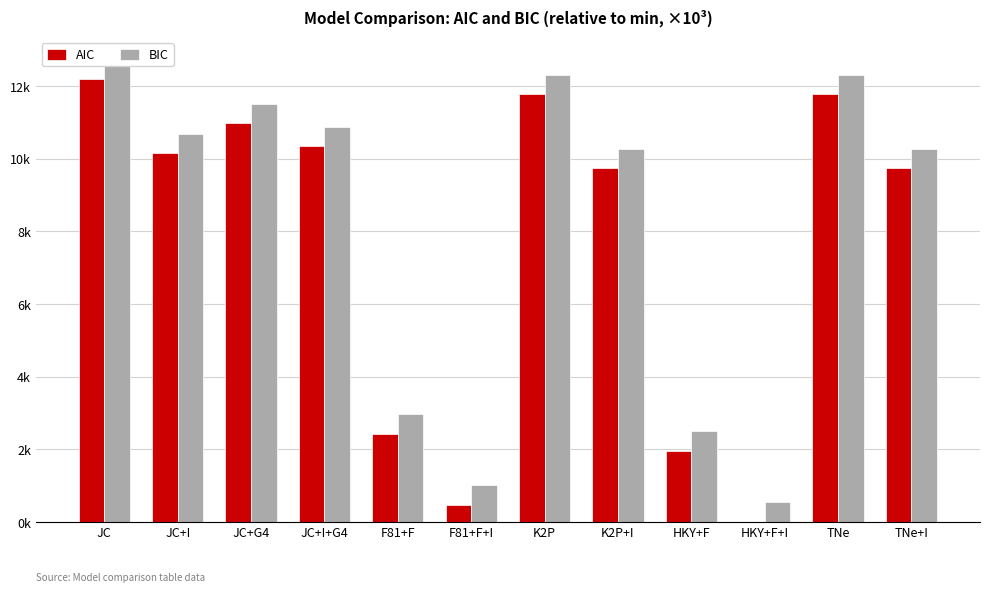

What is the label of the 8th bar from the right?

F81+F